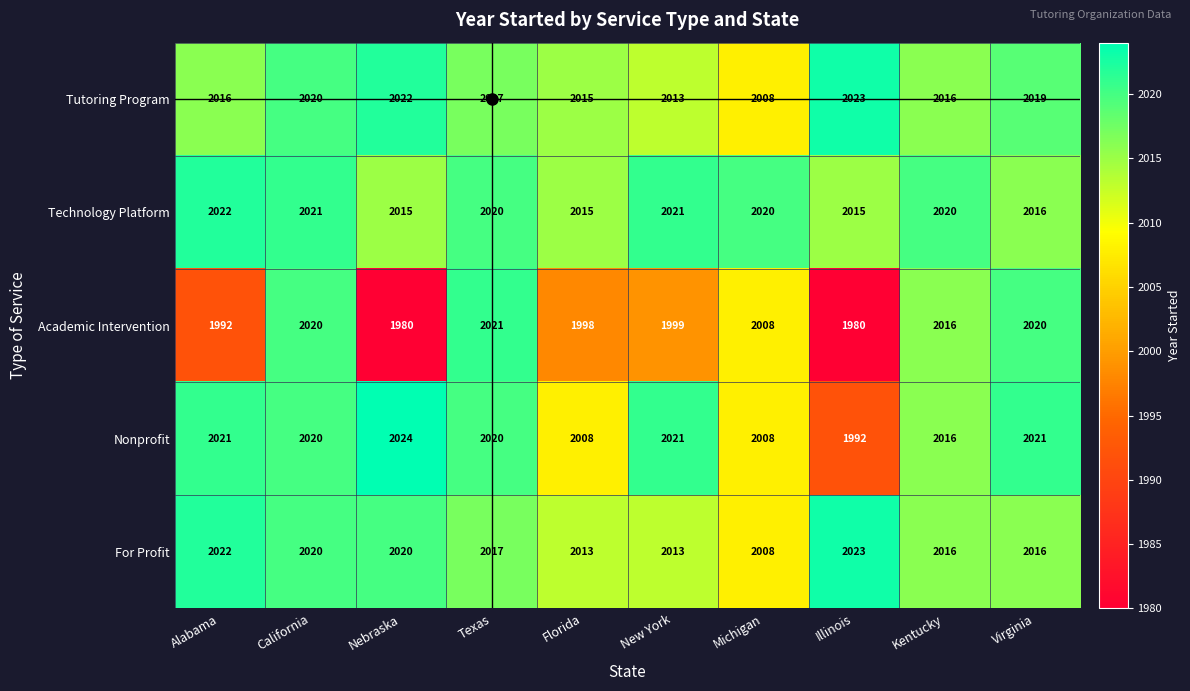

What is the sum of the Tutoring Program values at Kentucky and Florida?

4031